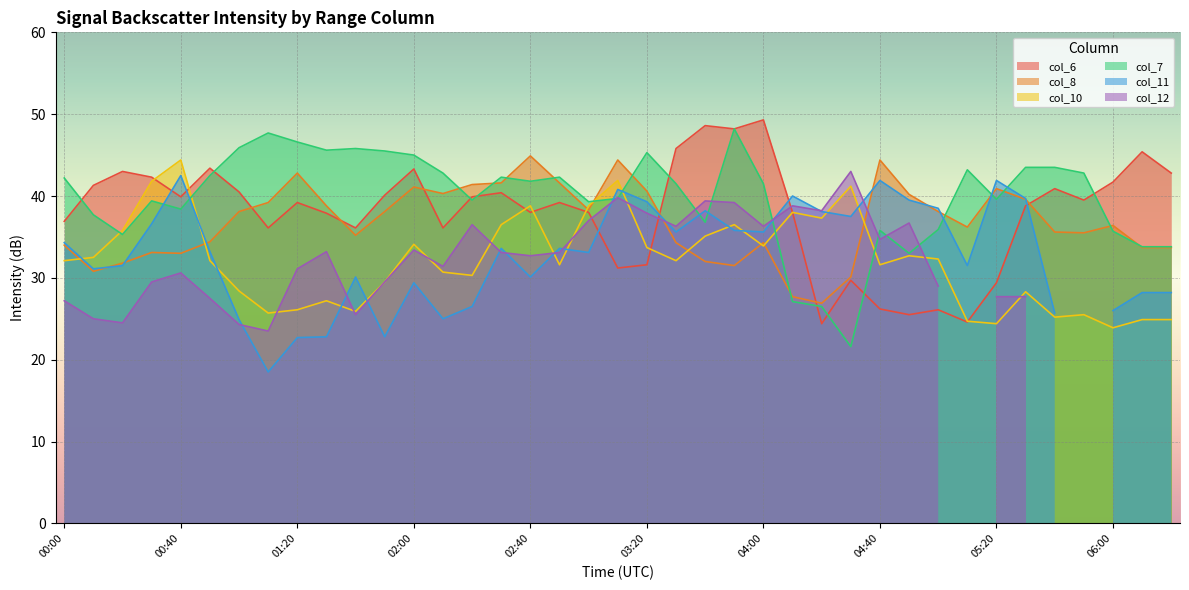

Which label corresponds to the largest value in the chart?

04:00